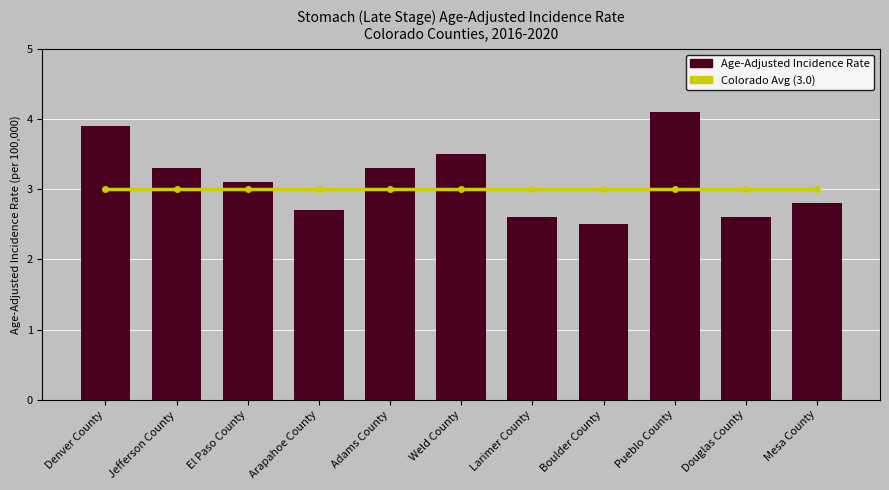

The value of Age-Adjusted Incidence Rate at Larimer County is 2.6. True or false?

True